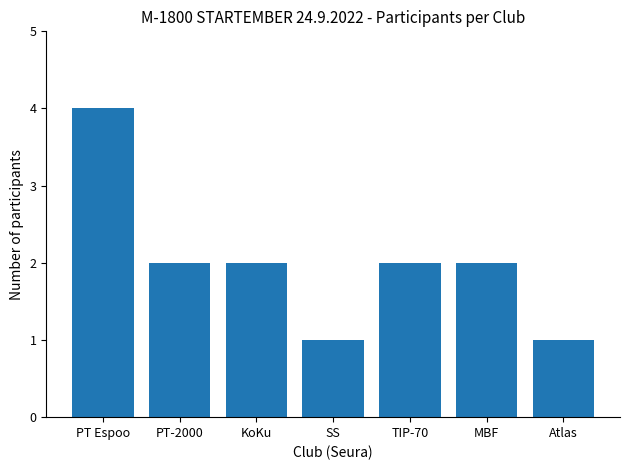

Is it true that the value at TIP-70 is 2?

True